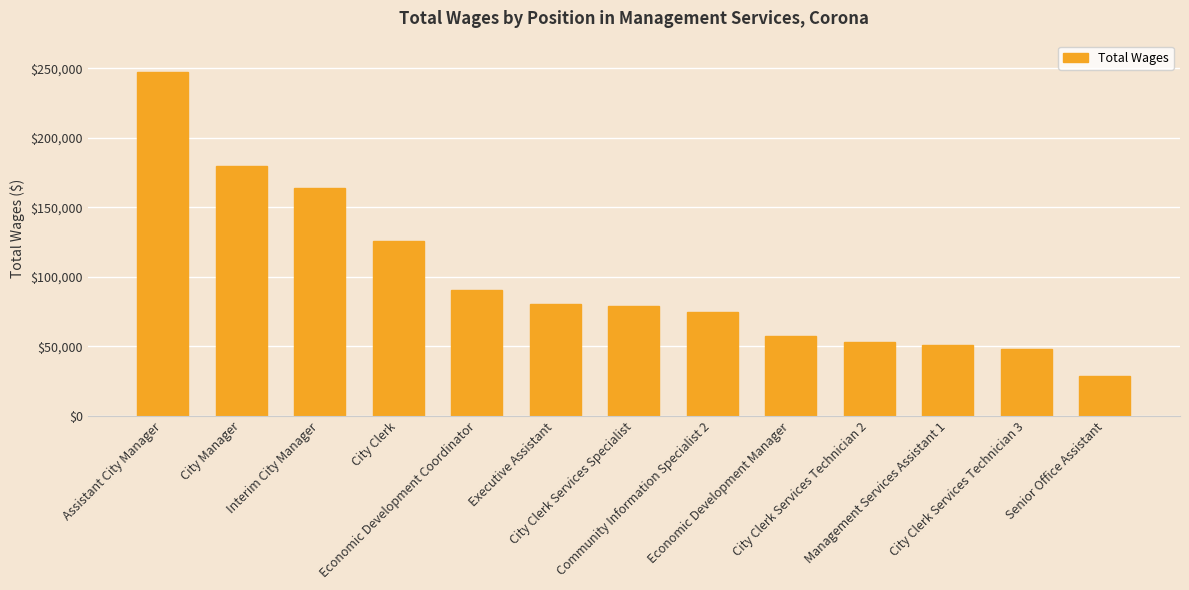

Where is the data nearest to the value 138059?

City Clerk